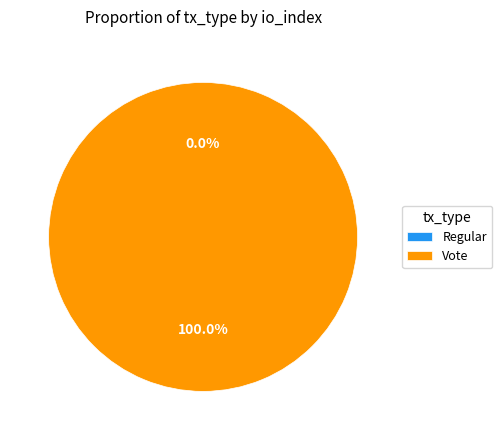

Is it true that Vote is 100% of the pie?

True